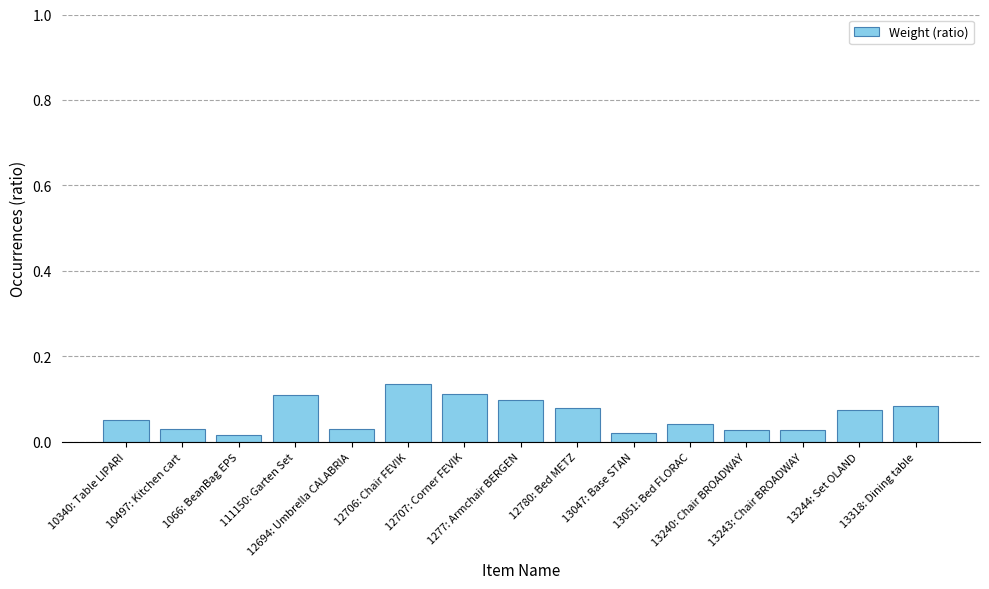

What is the label of the 9th bar from the left?

12780: Bed METZ